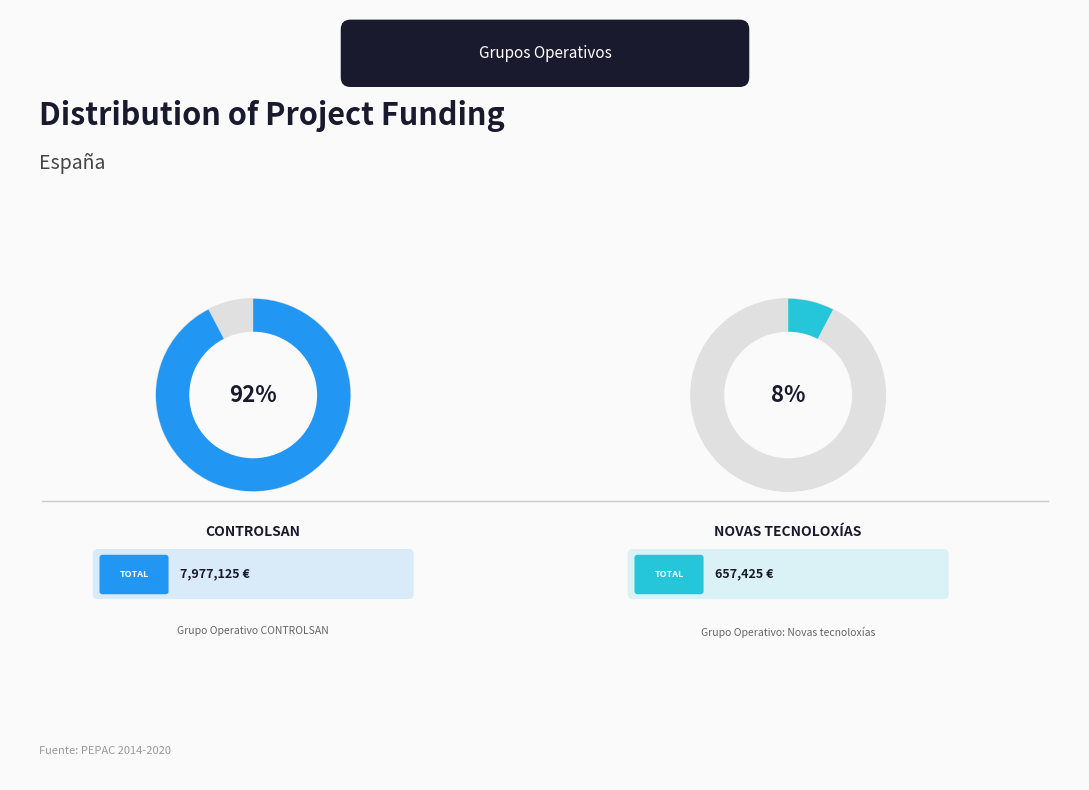

Which category has the biggest portion of the pie?

CONTROLSAN